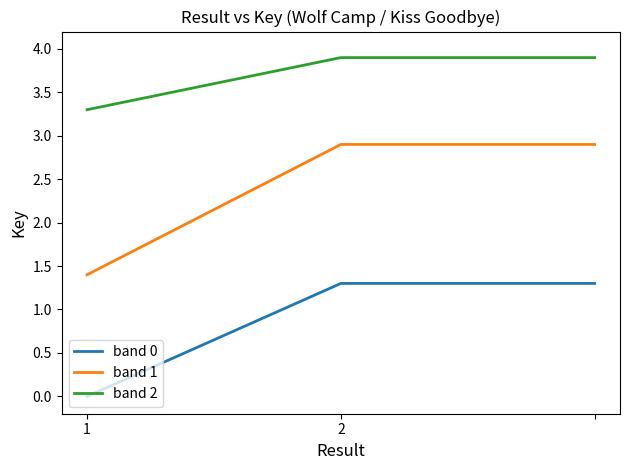

What is the difference between the maximum and minimum values in the band 1 series?

1.5